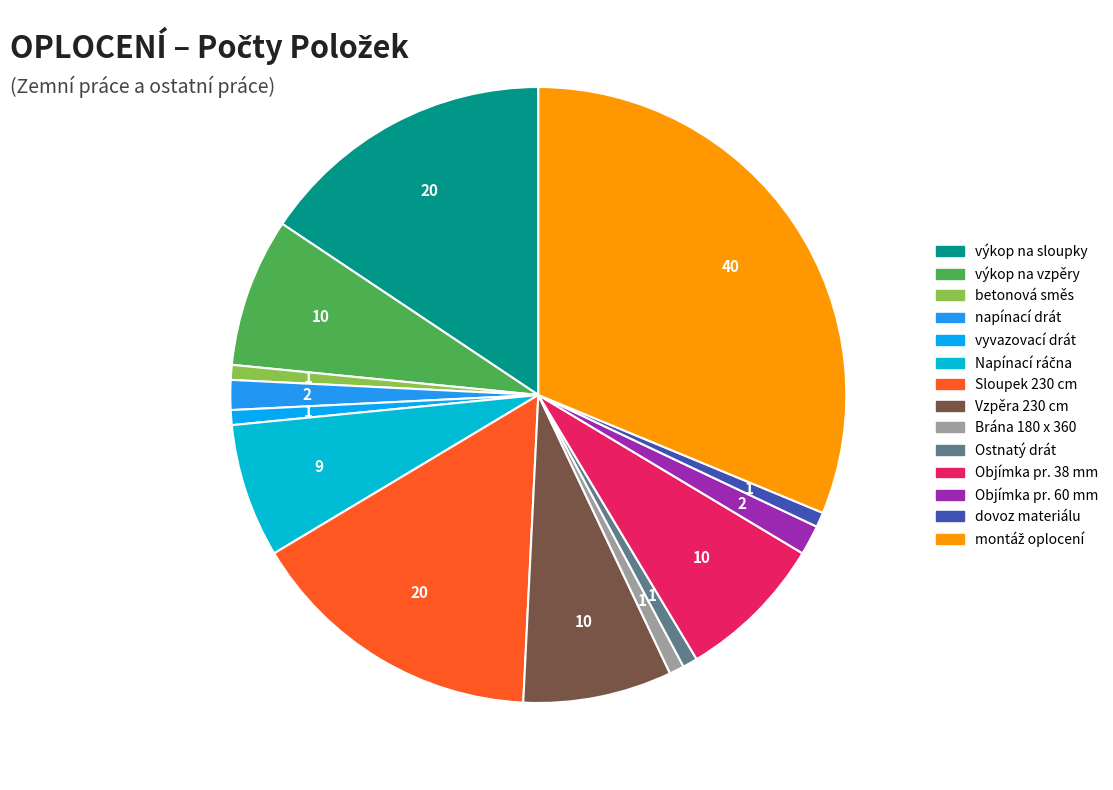

How many slices are in this pie chart?

14